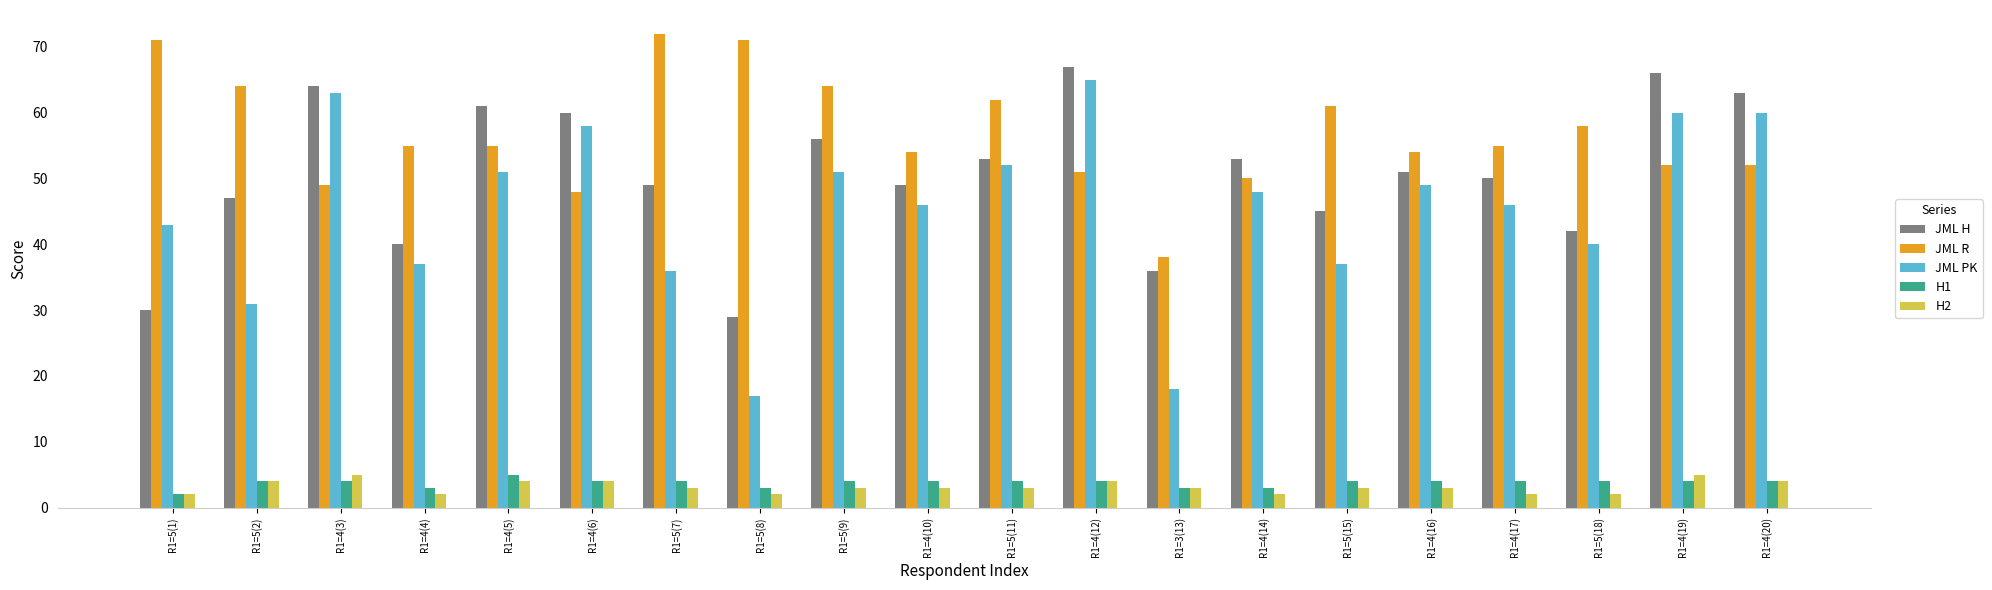

How many values in the JML PK series are below 48?

10